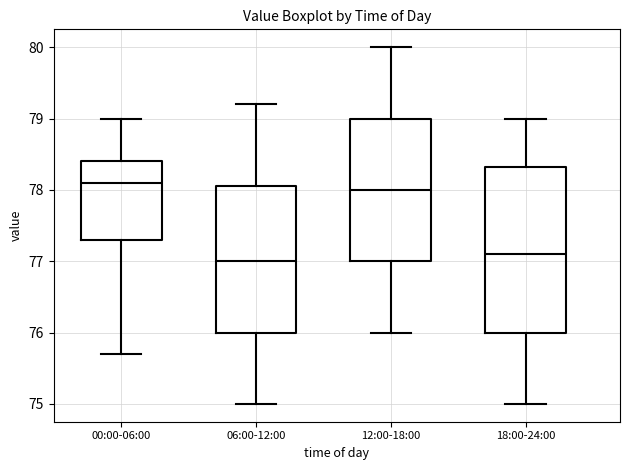

Which box is the tallest, from its lower edge to its upper edge?

18:00-24:00